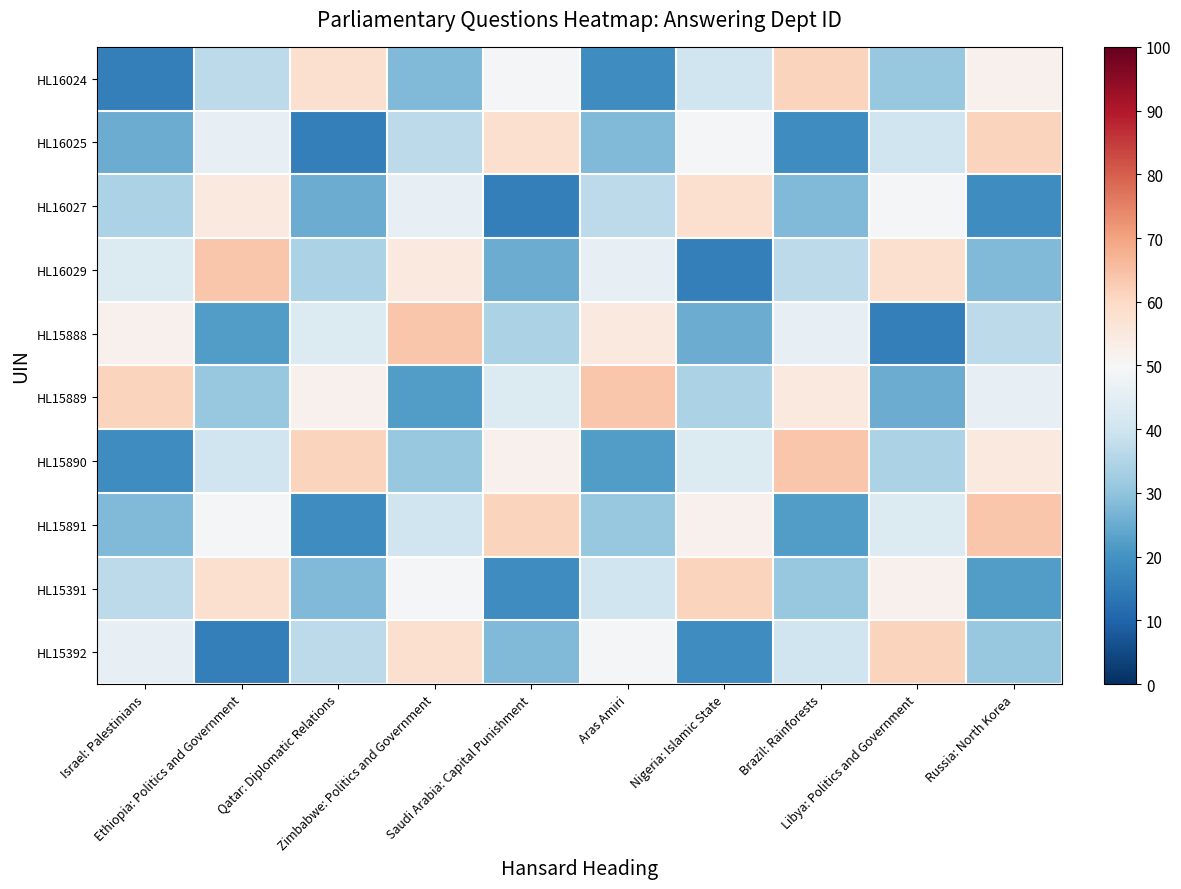

What is the spread (max minus min) of values at Qatar: Diplomatic Relations?

45